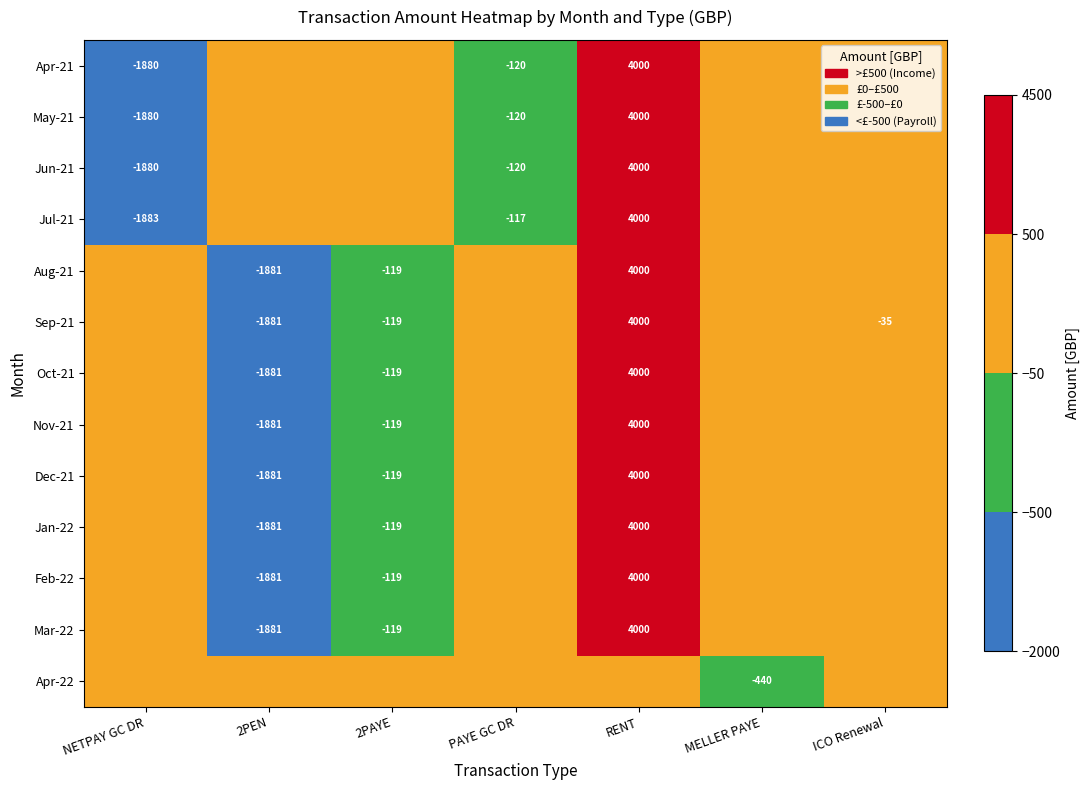

Is the value of Apr-21 at RENT greater than the value of Mar-22 at 2PAYE?

Yes